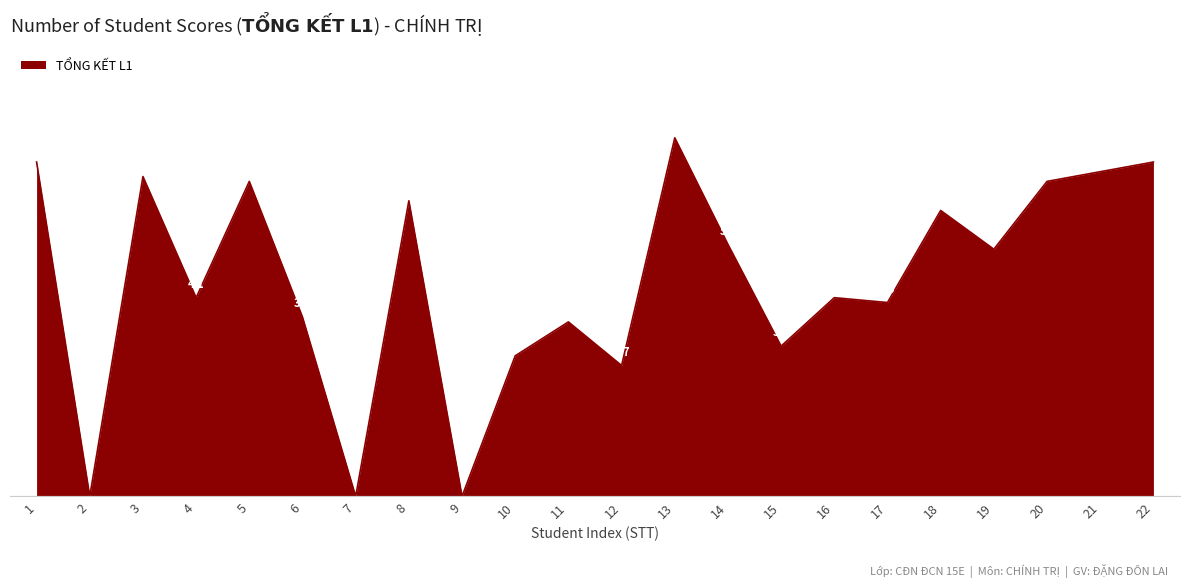

What is the maximum value shown in the chart?

7.4